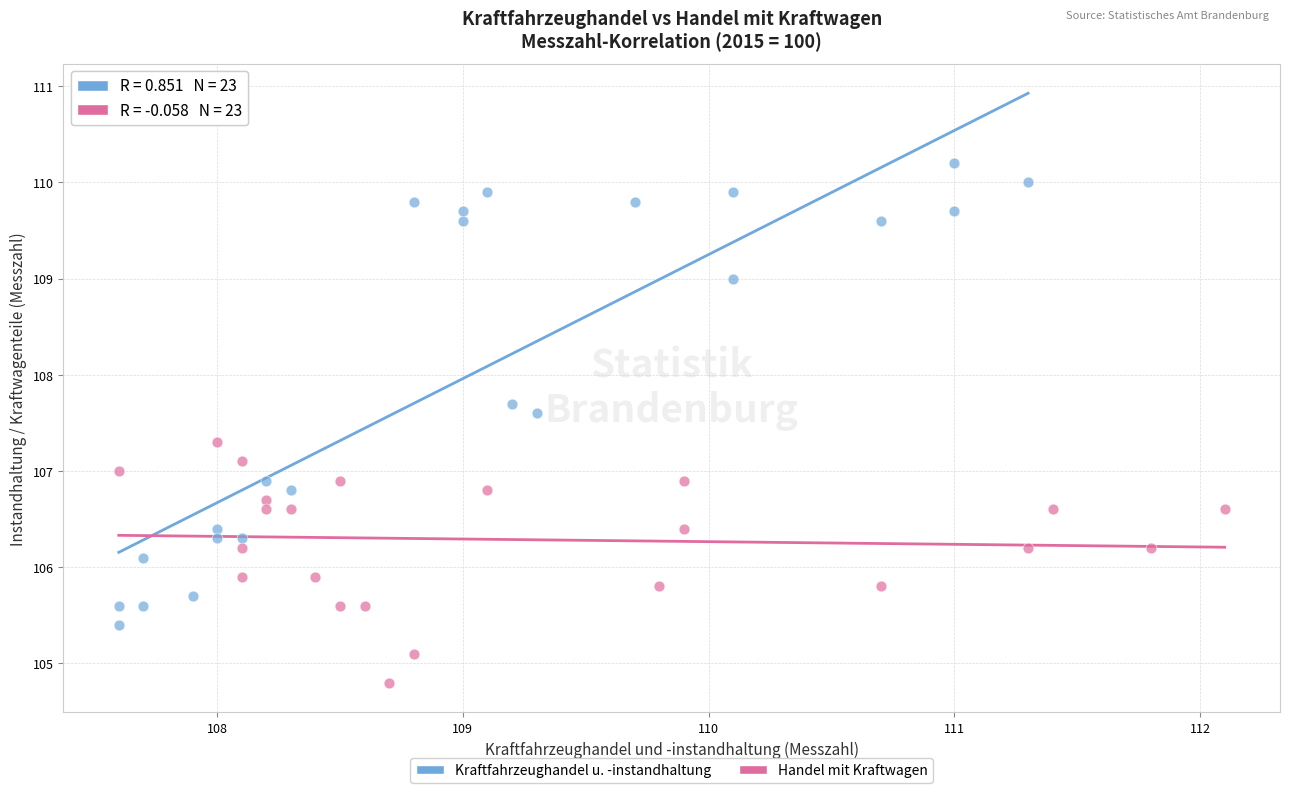

Which series reaches the minimum Y coordinate?

Handel mit Kraftwagen